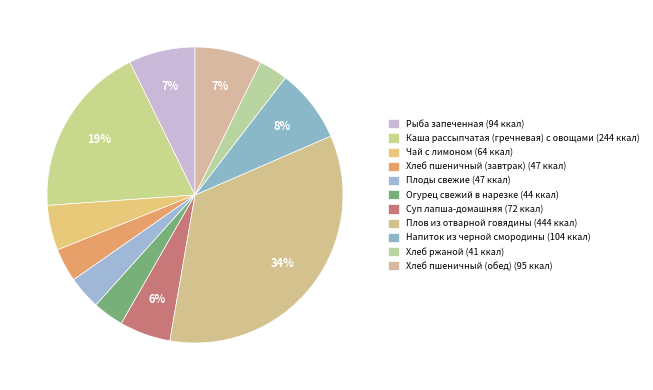

Is the sum of Рыба запеченная and Хлеб ржаной greater than half?

No